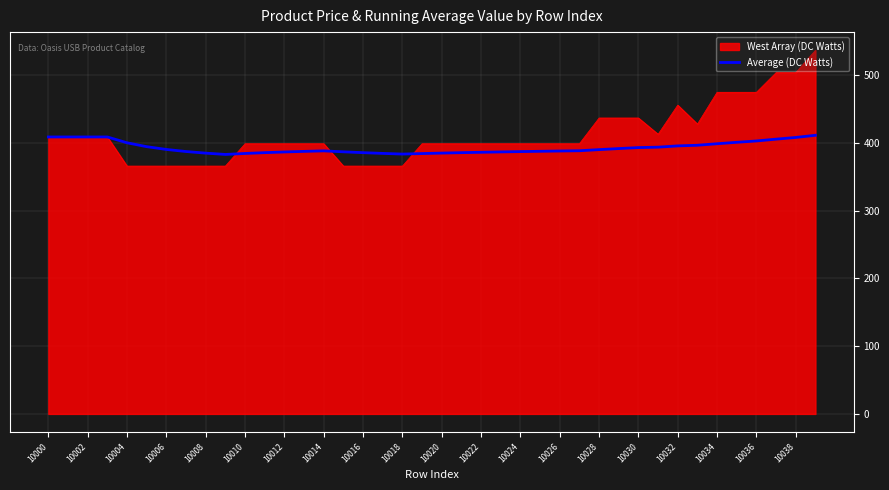

What is the minimum value shown in the chart?

366.0